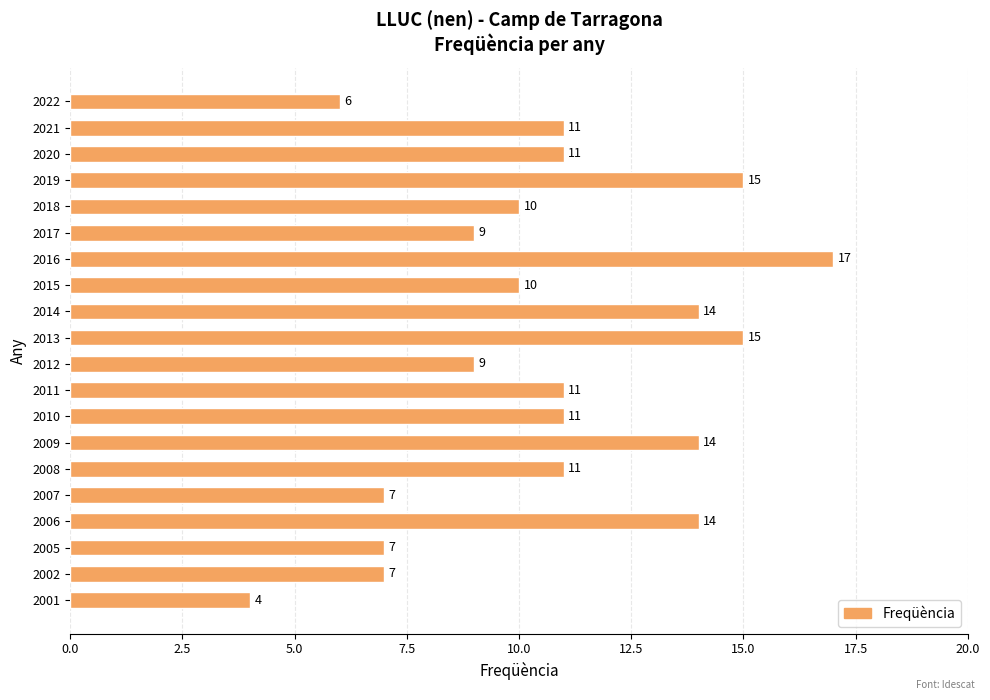

Read the value at 2022, to the nearest 10.

10